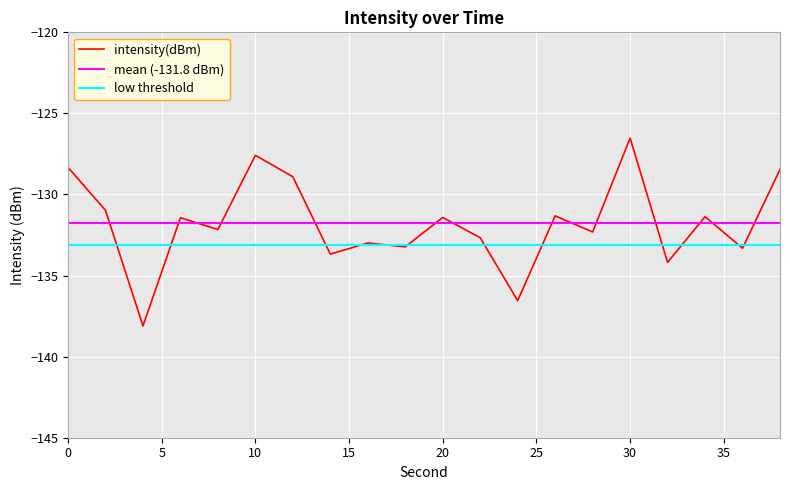

What is the minimum value shown in the chart?

-138.1